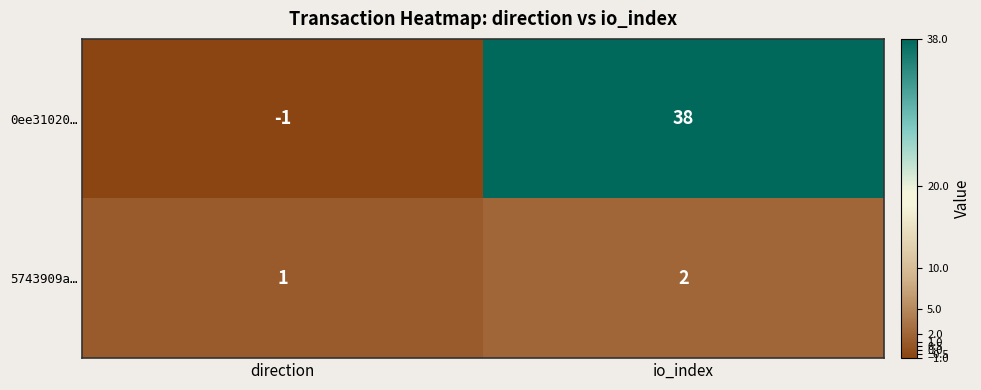

What is the sum of the 0ee31020… values at io_index and direction?

37